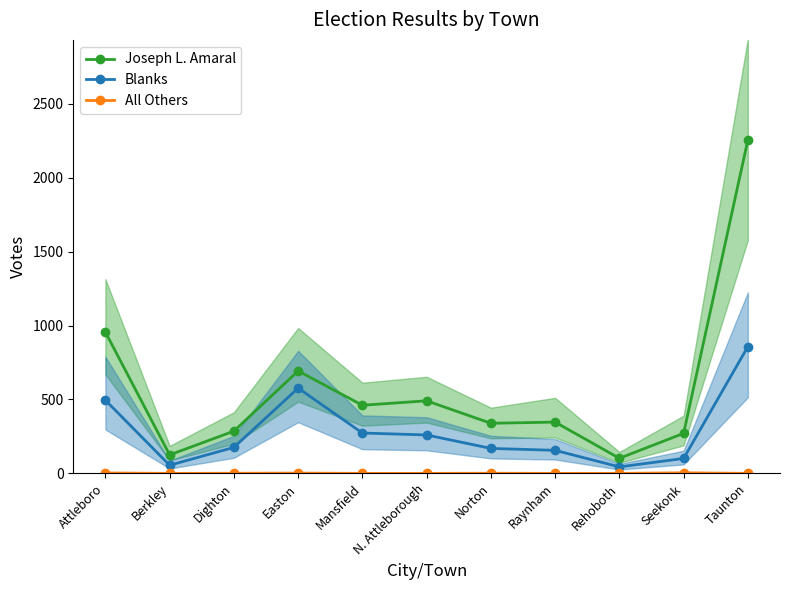

At how many categories does at least one series exceed 787?

2